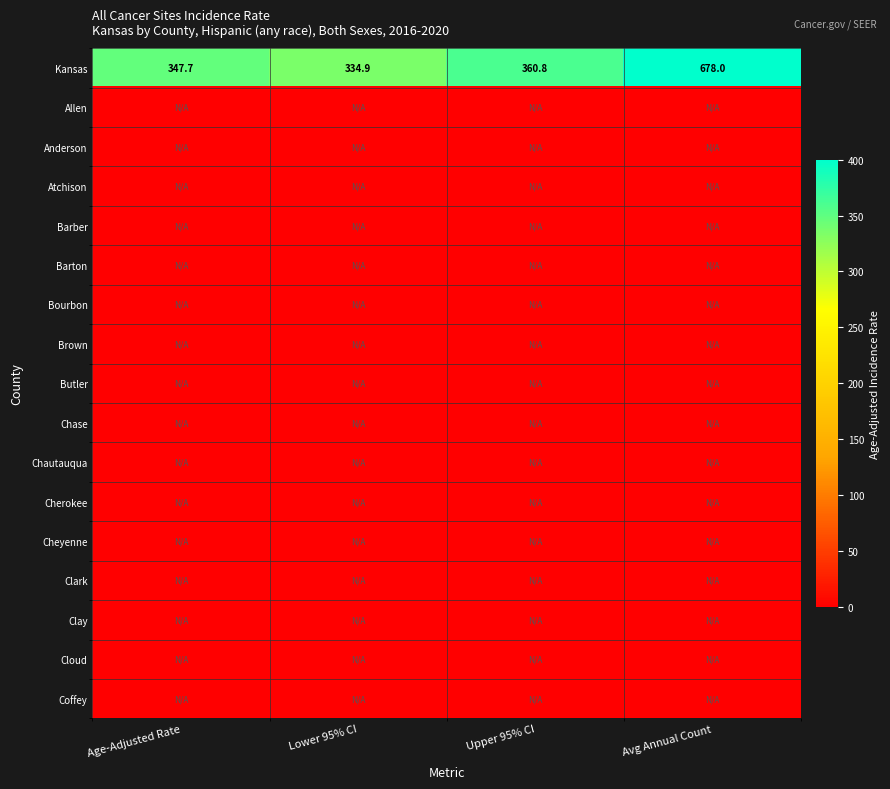

At which category is the sum across all series the highest?

Avg Annual Count